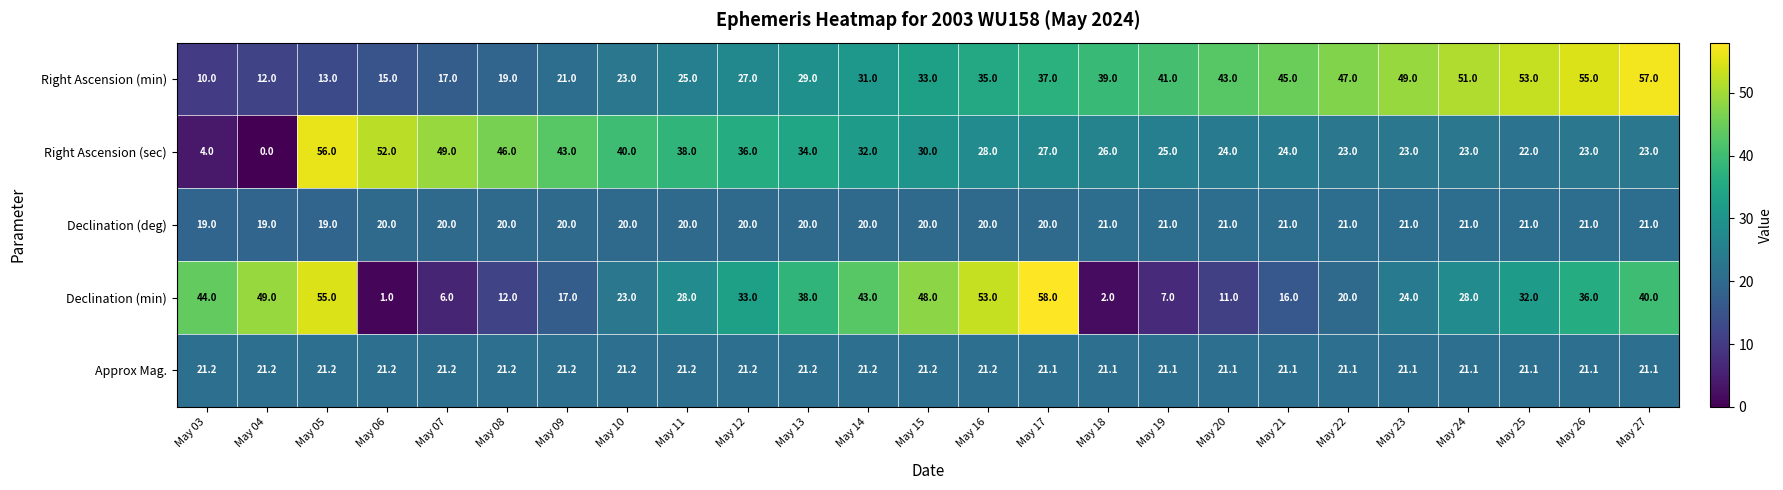

How many values in the Right Ascension (min) series are below 33?

12